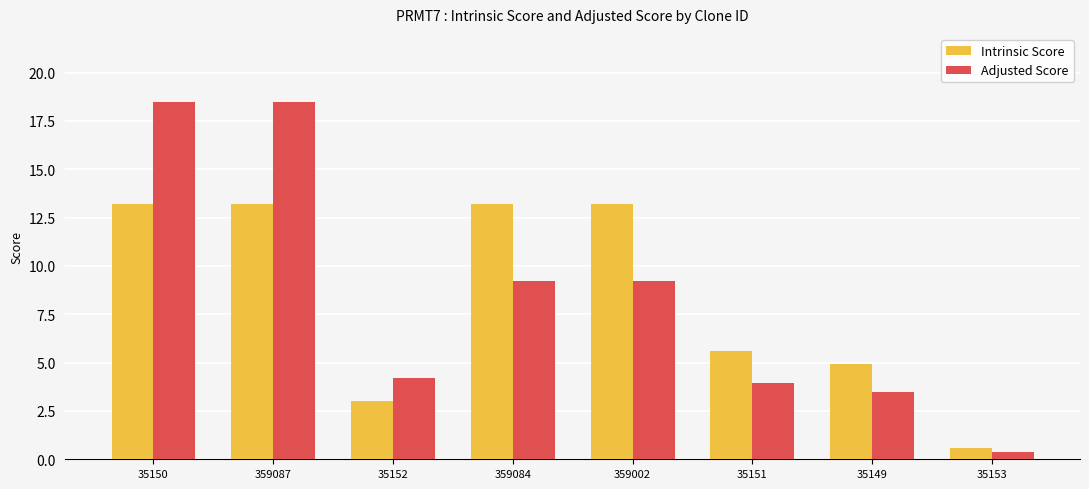

Reading left to right, list all the values displayed in this chart.

Intrinsic Score: 13.2	13.2	3.0	13.2	13.2	5.6	5.0	0.6
Adjusted Score: 18.5	18.5	4.2	9.2	9.2	3.9	3.5	0.4